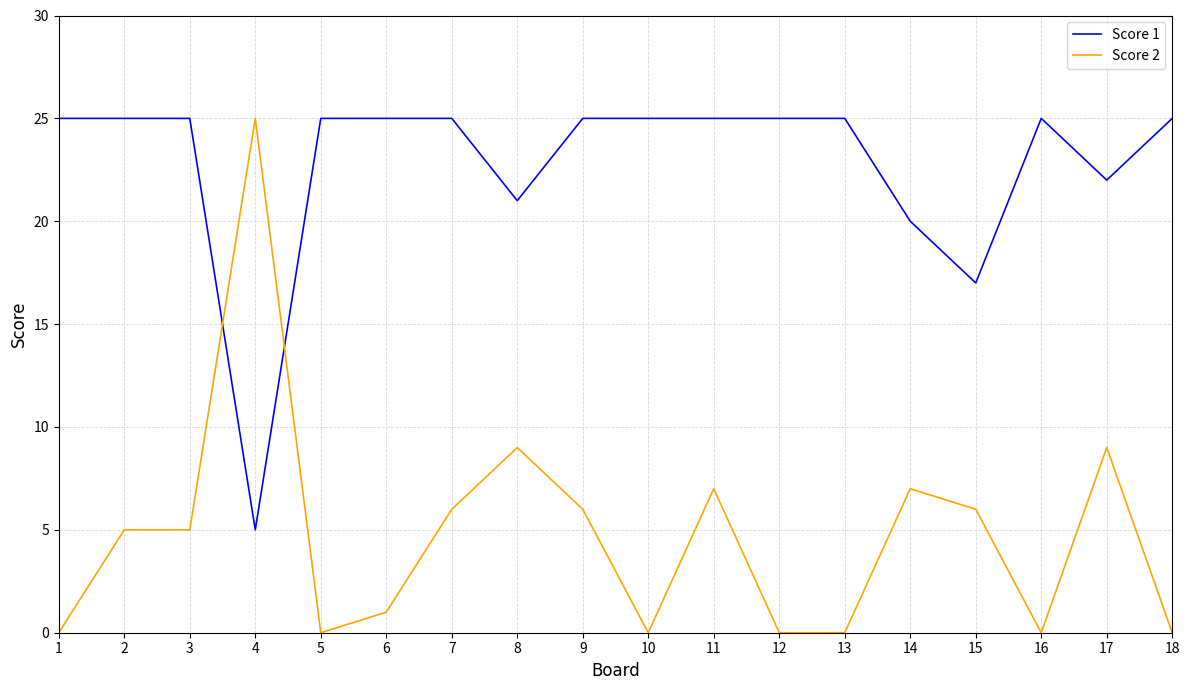

How many lines are shown in the chart?

2